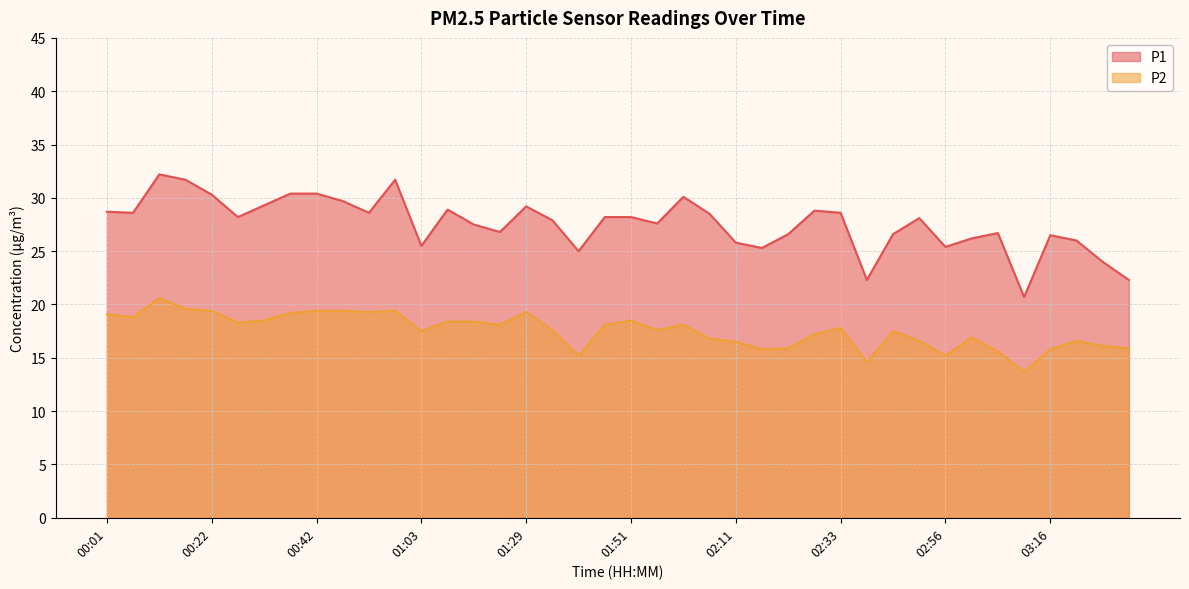

What is the difference between the P1 values at 01:51 and 02:40?

5.9